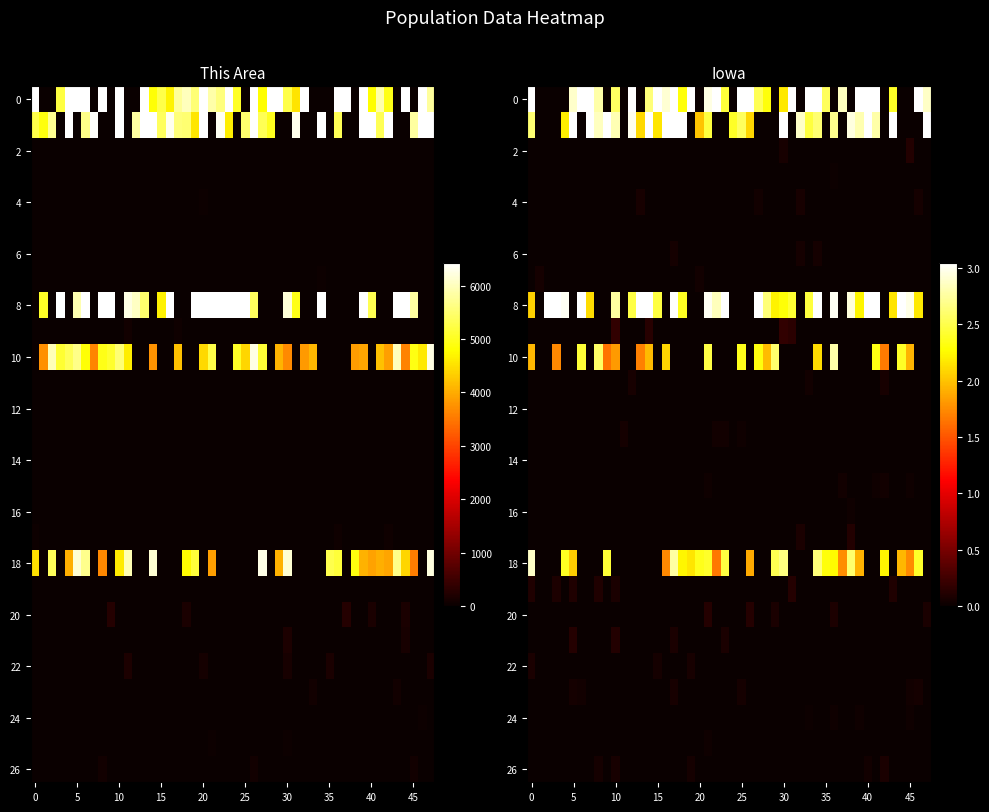

Reading right to left, list all the values displayed in this chart.

this_area: 26=91	25=24	24=25	23=78	22=141	21=195	20=224	19=206	18=4845	17=45	16=15	15=13	14=0	13=14	12=4	11=9	10=4835	9=70	8=6361	7=41	6=14	5=0	4=20	3=4	2=22	iowa=6330	this_area=6431
iowa: 26=62511	25=22805	24=24151	23=47246	22=63993	21=103327	20=102669	19=103401	18=2230025	17=88337	16=22130	15=34791	14=1310	13=39868	12=7397	11=58190	10=2154676	9=151544	8=2894811	7=53333	6=56132	5=2003	4=53094	3=11084	2=89148	iowa=2781561	this_area=3046355